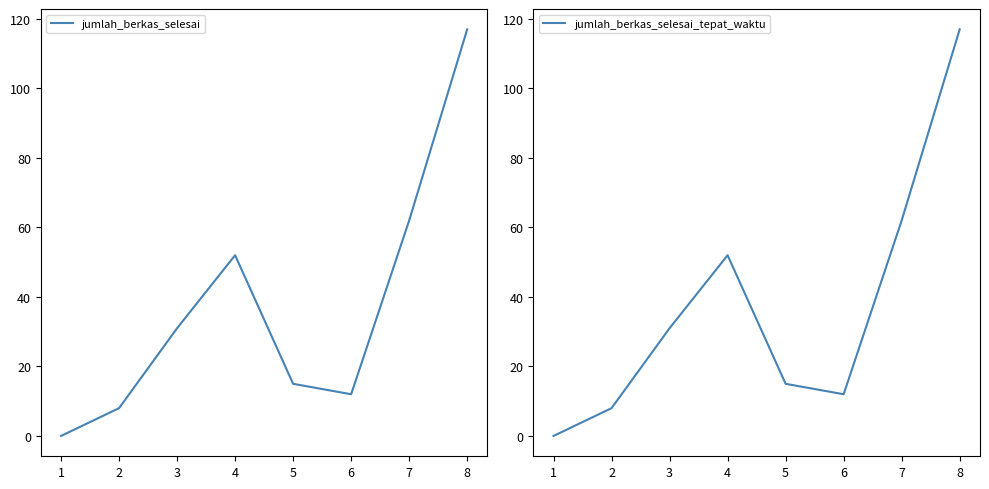

What is the greatest value displayed?

117